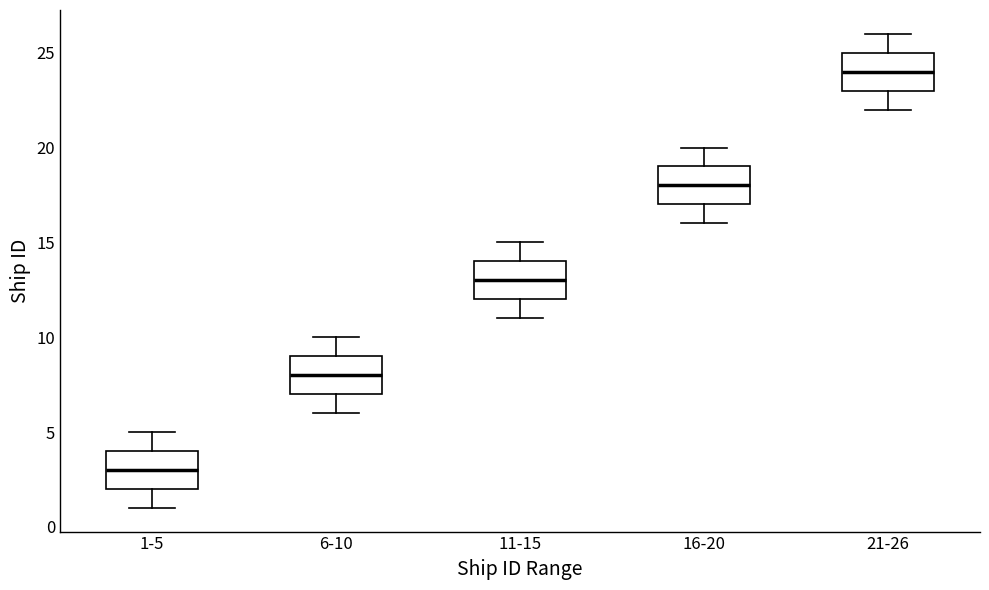

Which box has the lowest median line?

1-5